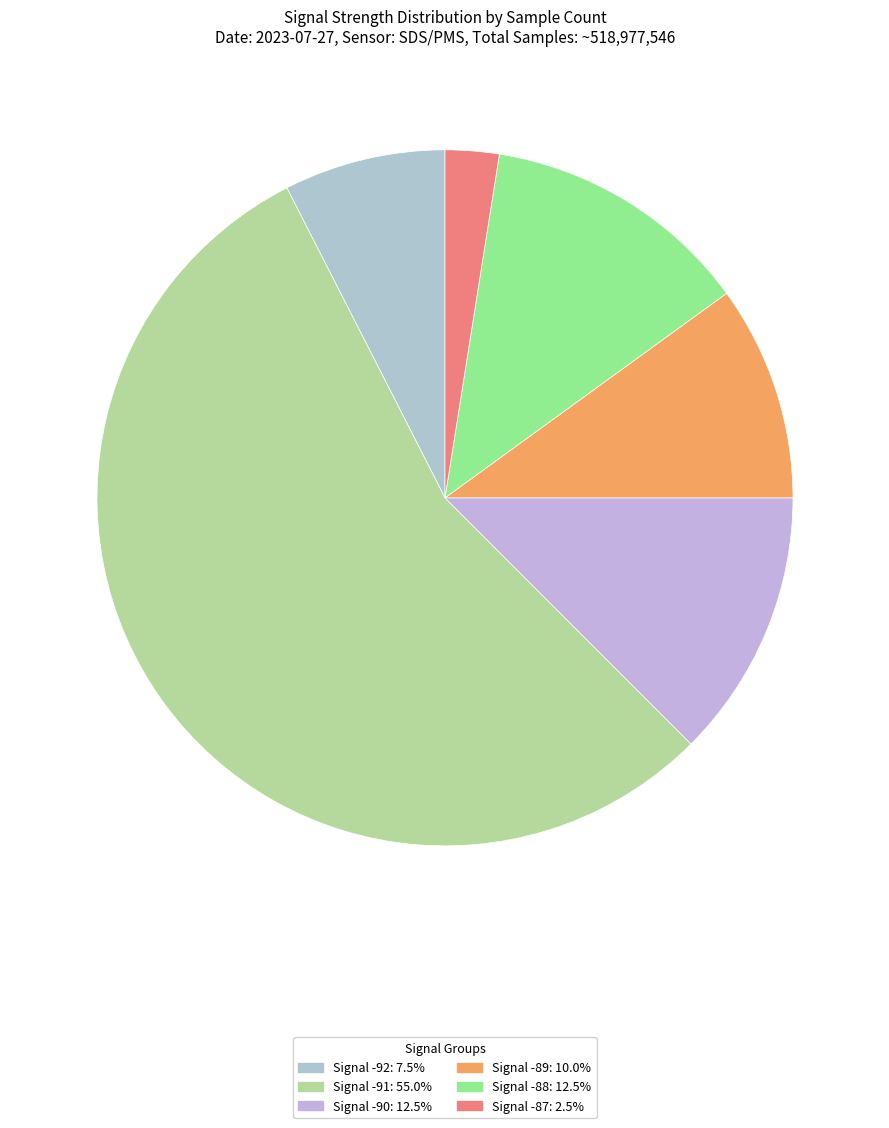

How many slices are in this pie chart?

6